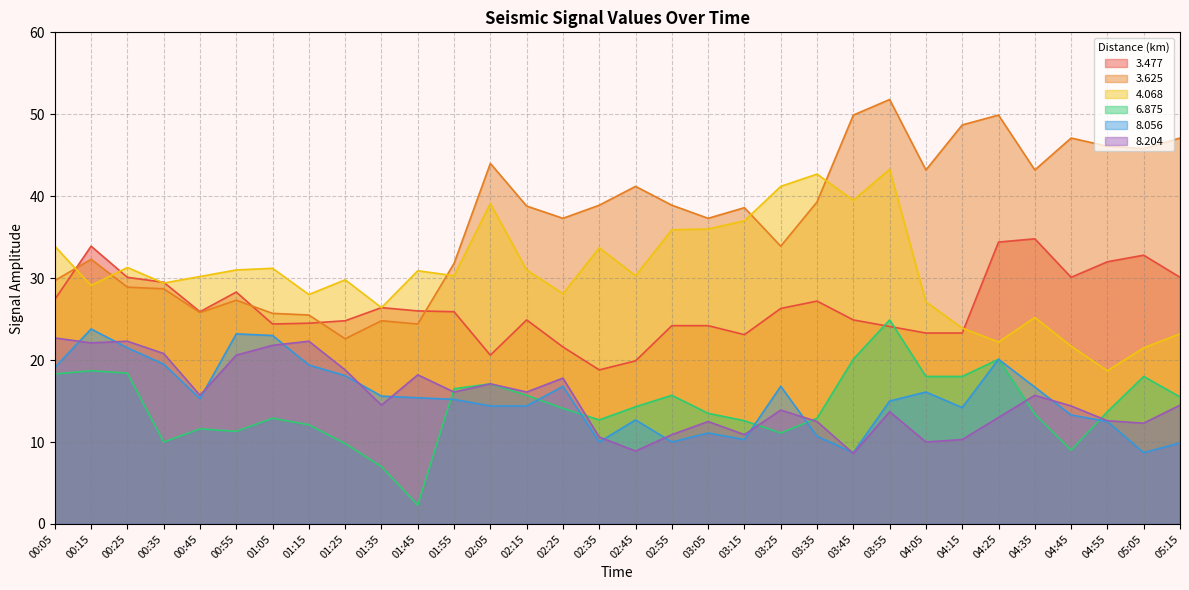

Which series has the largest total across all categories?

3.625